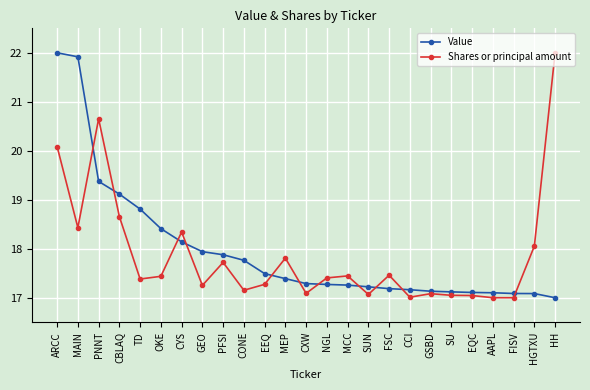

Is it true that Value equals 17.8 at CONE?

True